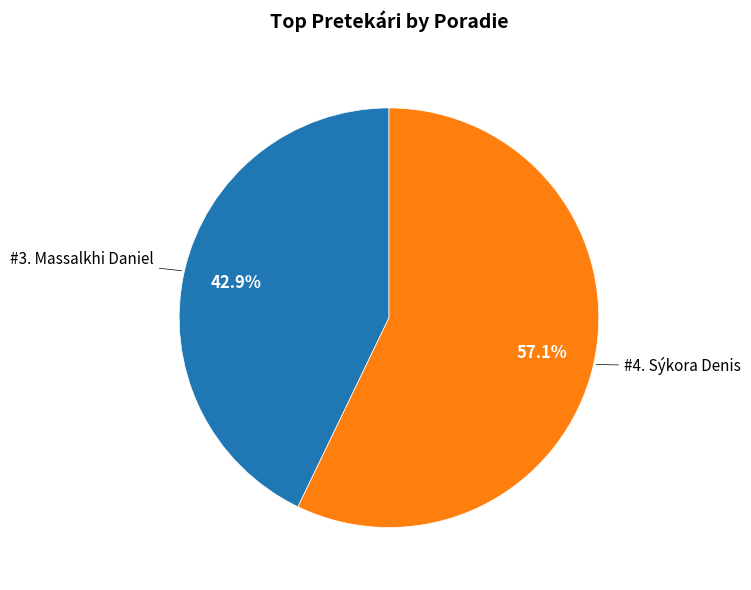

Is there a majority slice in this chart?

Yes